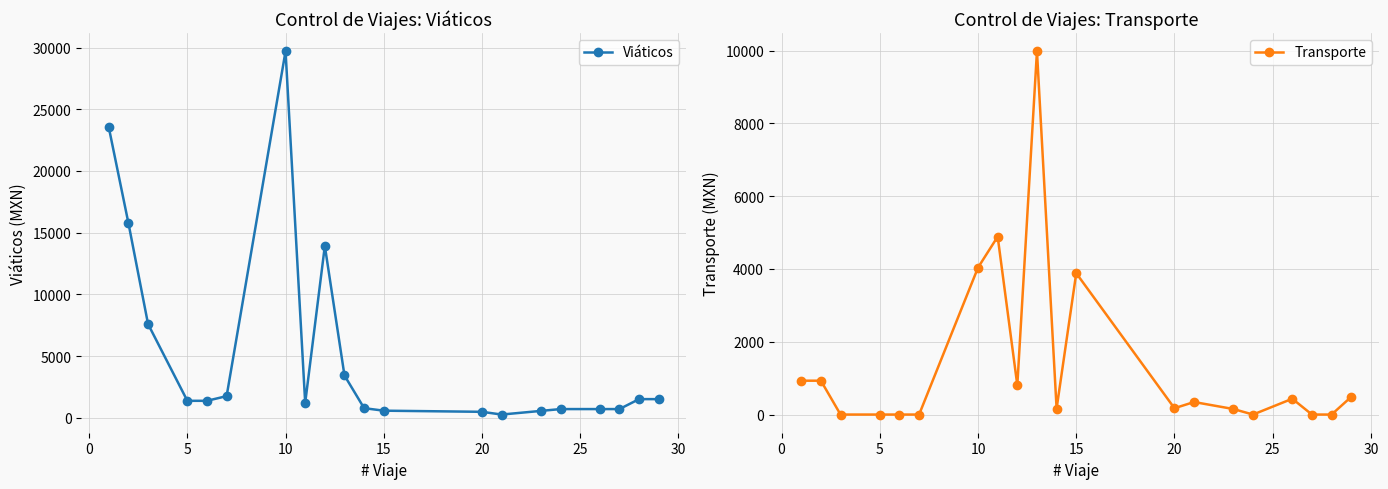

True or false: Viáticos has more than 0 interior local peaks.

True